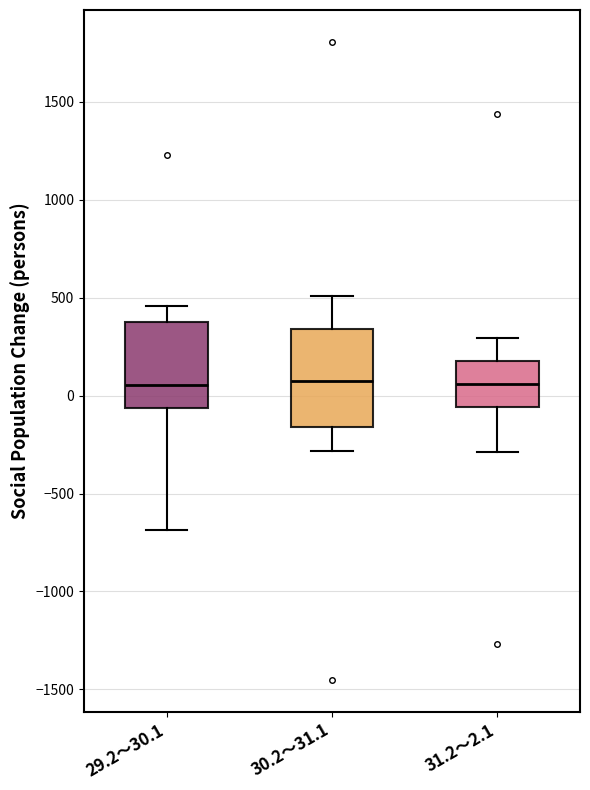

Reading left to right, transcribe this box plot: for each box, give where its median line is, the range the box spans, and where its two whiskers end, as read against the y-axis. The values are not printed on the chart, so give them approximately, as read against the axis.

29.2～30.1: median 50, box -50 to 400, whiskers -700 to 450
30.2～31.1: median 100, box -150 to 350, whiskers -300 to 500
31.2～2.1: median 50, box -50 to 200, whiskers -300 to 300